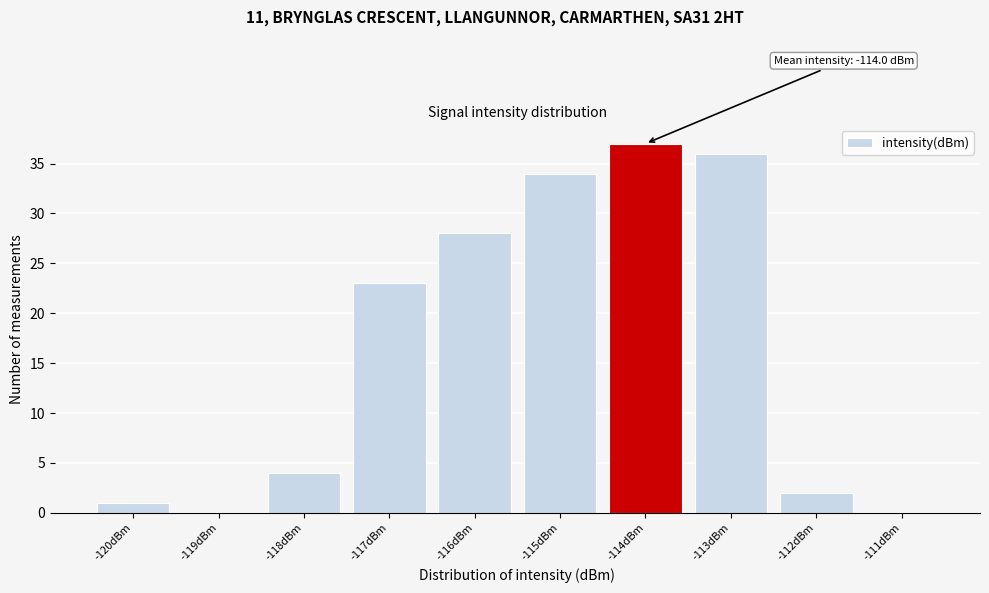

Reading left to right, extract all data points from this chart.

-120dBm=1	-119dBm=0	-118dBm=4	-117dBm=23	-116dBm=28	-115dBm=34	-114dBm=37	-113dBm=36	-112dBm=2	-111dBm=0